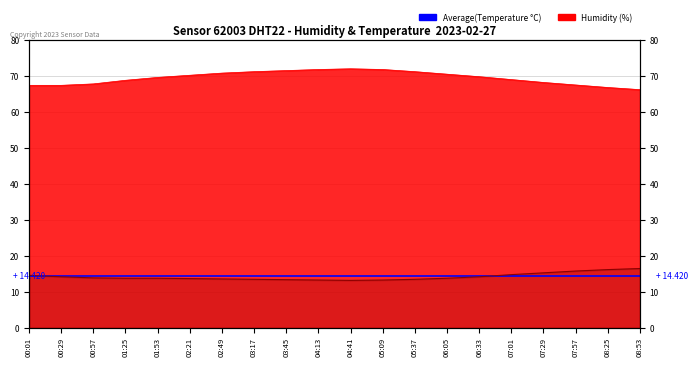

Reading right to left, what are all the values shown in this chart?

temperature: 16.5	16.2	15.8	15.3	14.8	14.2	13.8	13.5	13.3	13.2	13.3	13.4	13.5	13.6	13.7	13.8	13.8	13.9	14.2	14.6
humidity: 66.2	66.8	67.5	68.2	69.0	69.8	70.5	71.2	71.8	72.0	71.8	71.5	71.2	70.8	70.2	69.6	68.8	67.8	67.4	67.4